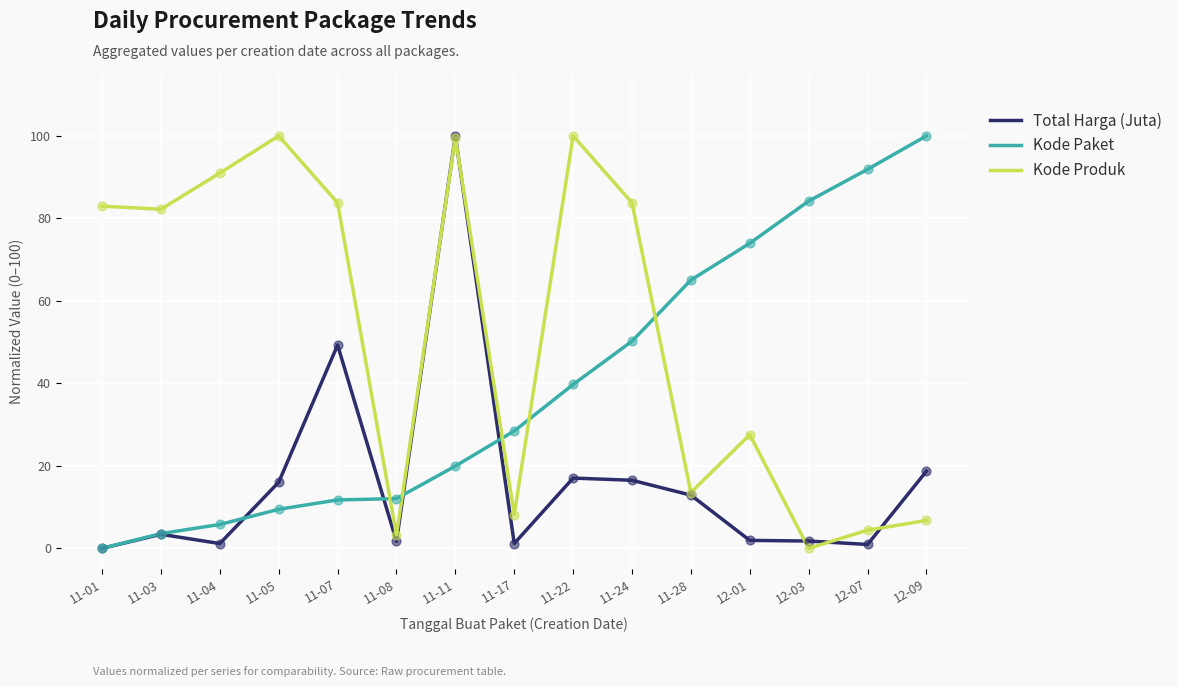

Between 11-05 and 12-07, which series saw the biggest shift?

Kode Produk